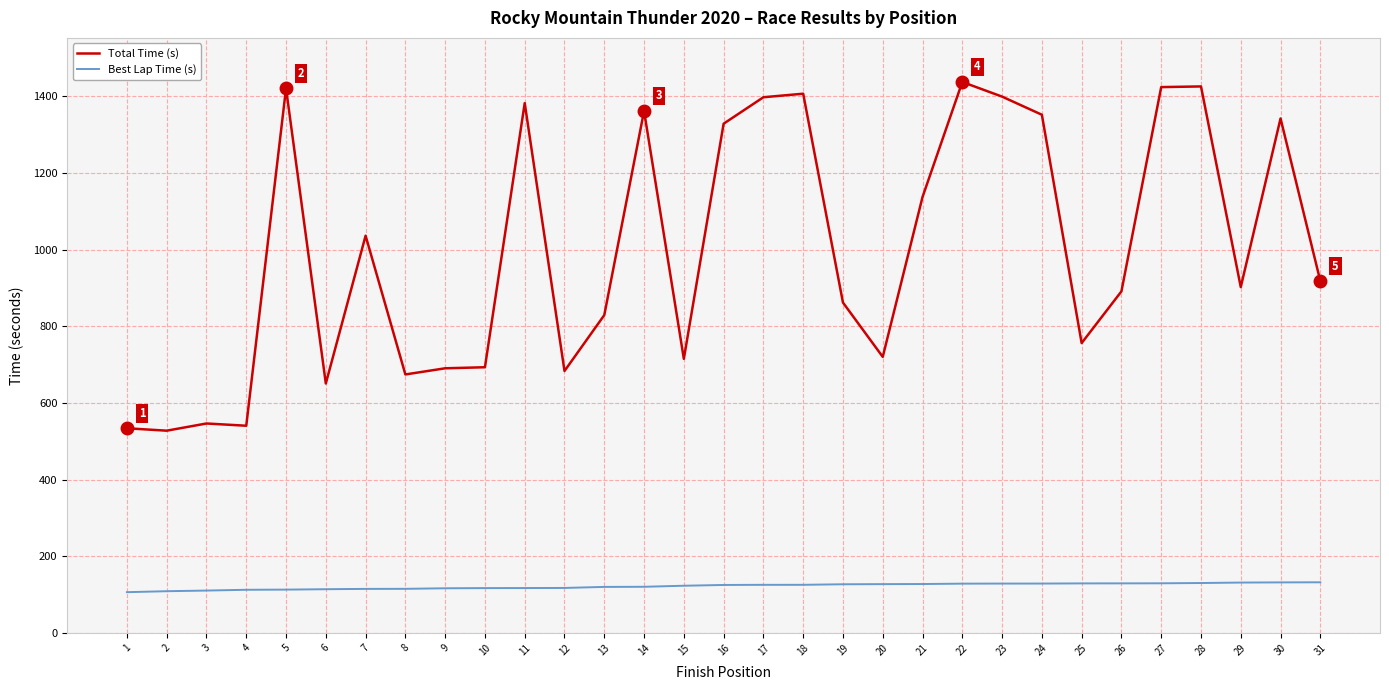

What is the approximate value of Best Lap Time (s) at 26?

129.6